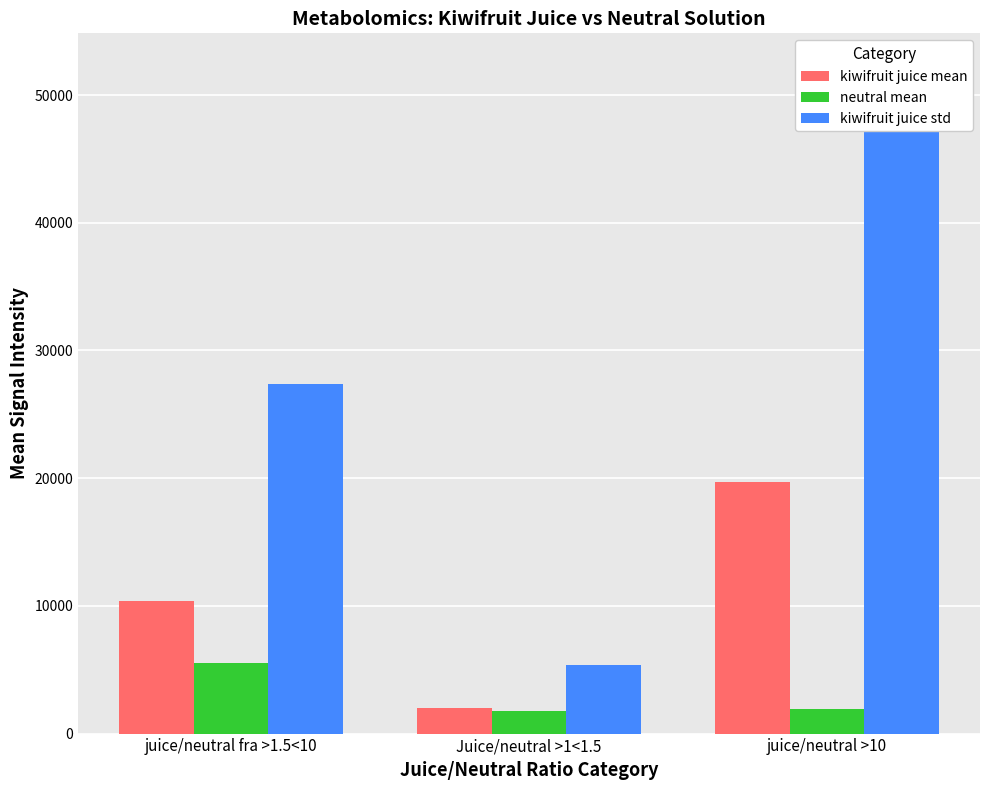

What are all the series names shown in the legend?

kiwifruit juice mean, neutral mean, kiwifruit juice std